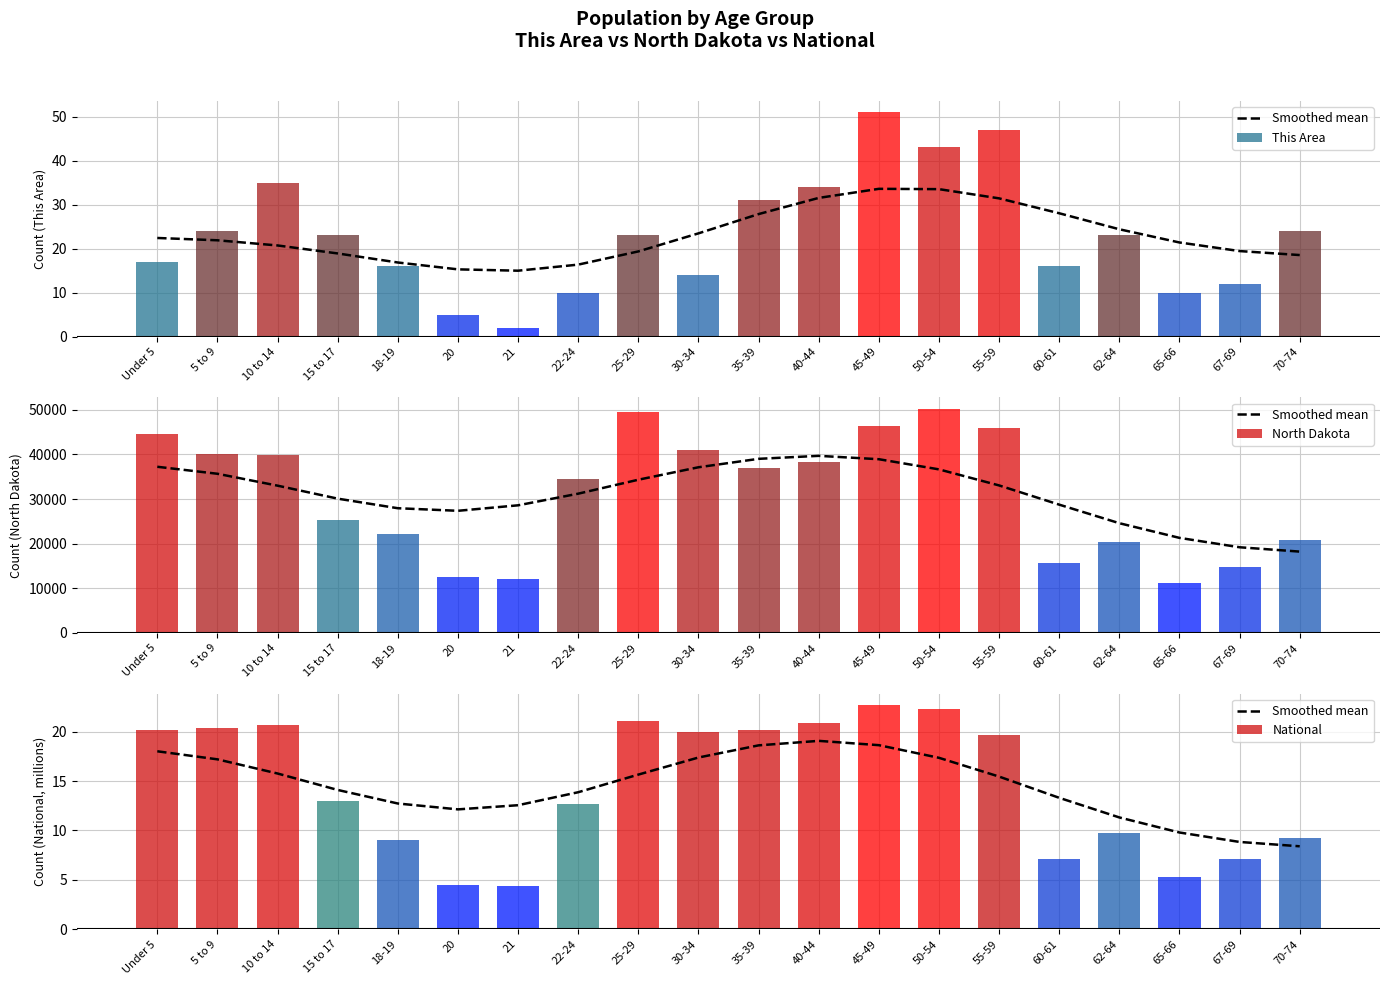

Which category has the lowest value in the National series?

21